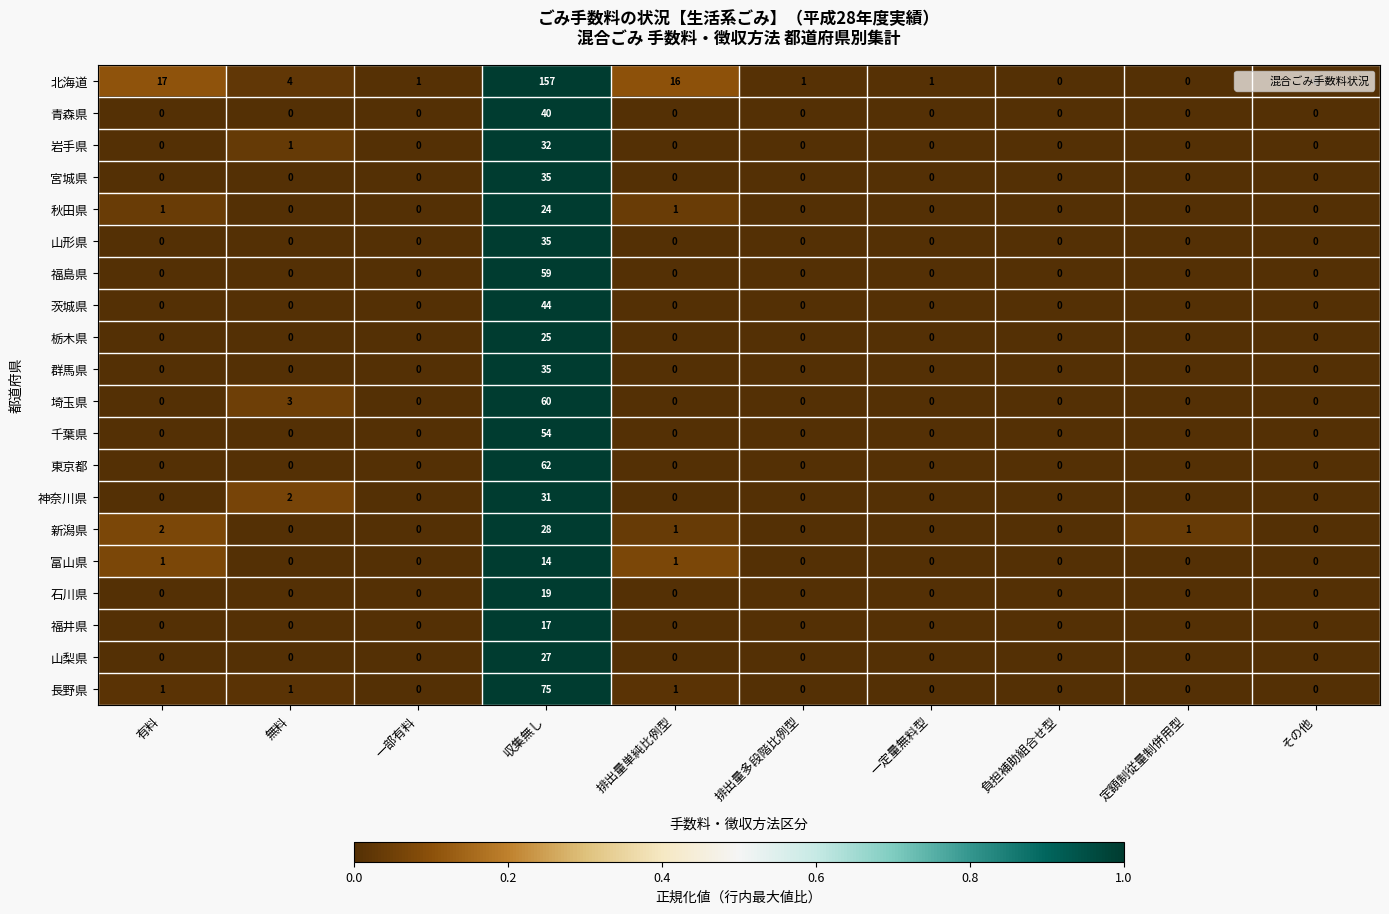

What is the maximum value shown in the chart?

157